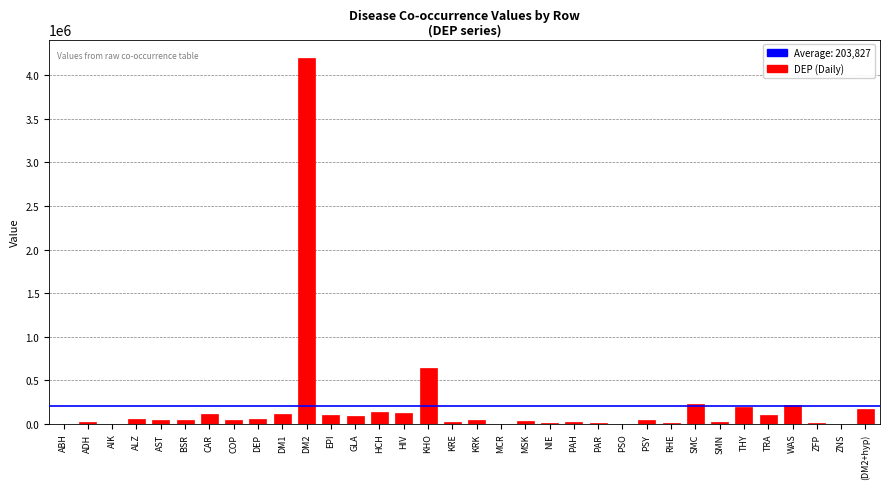

Are the bars horizontal?

No